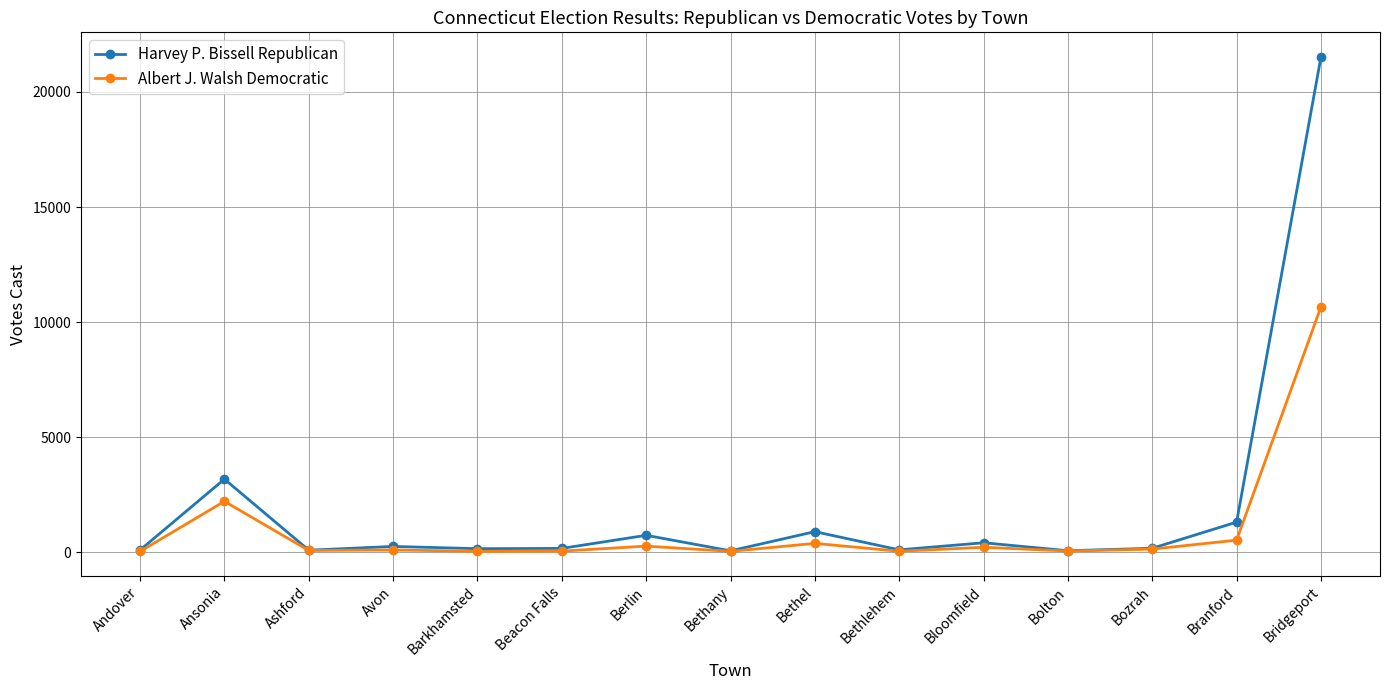

Which series has the largest total across all categories?

Harvey P. Bissell Republican